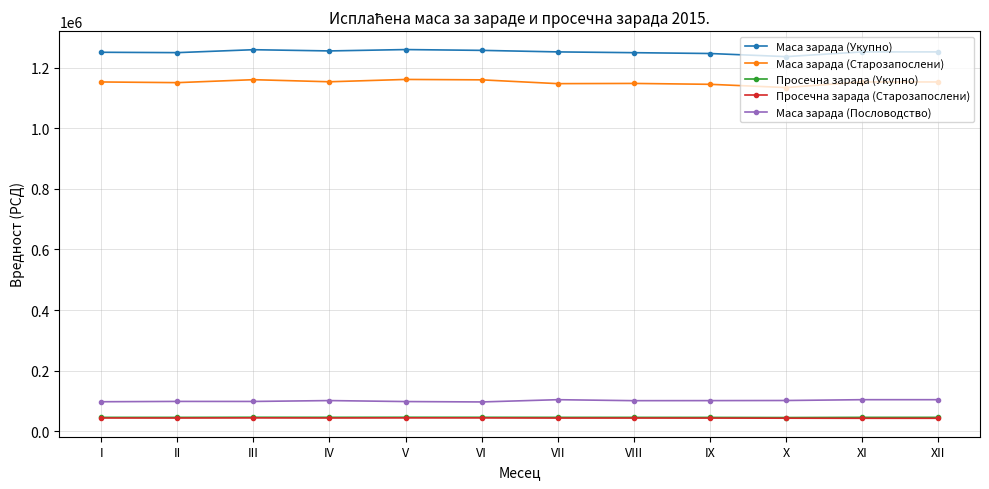

What is the difference between the Маса зарада (Пословодство) values at X and I?

4106